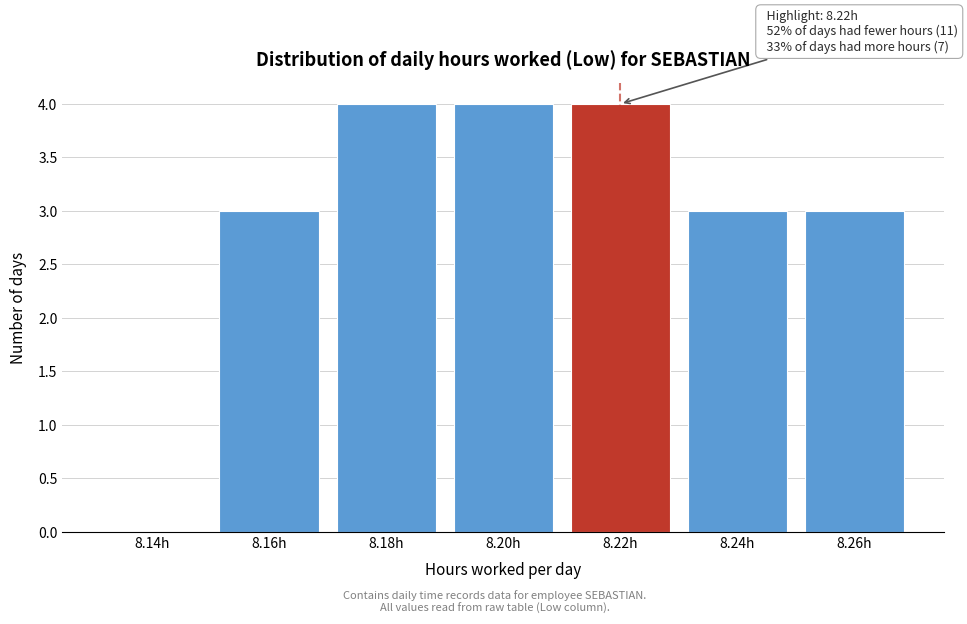

Reading left to right, transcribe all the data shown in this chart.

8.14h=0	8.16h=3	8.18h=4	8.20h=4	8.22h=4	8.24h=3	8.26h=3